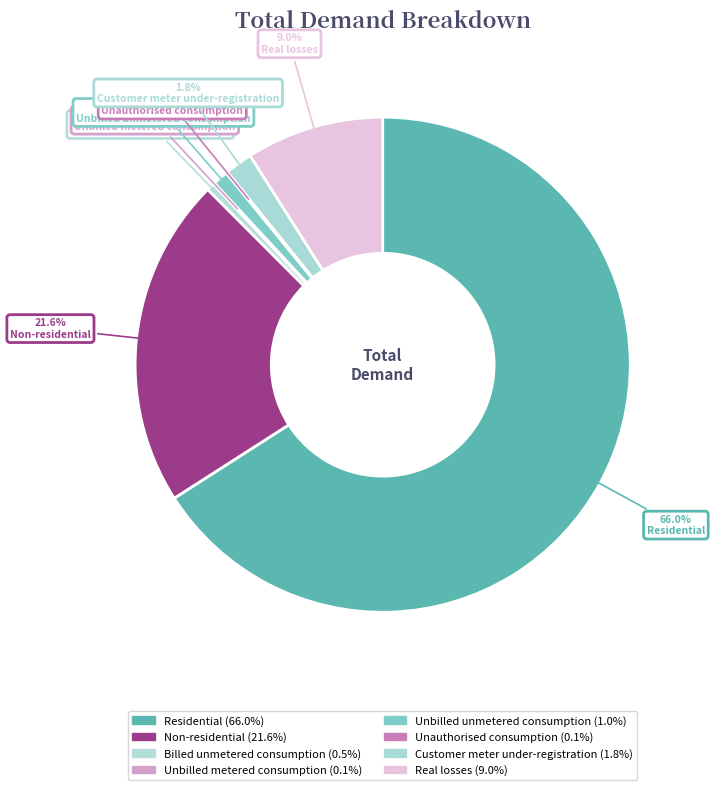

Is Residential the majority of the pie?

Yes